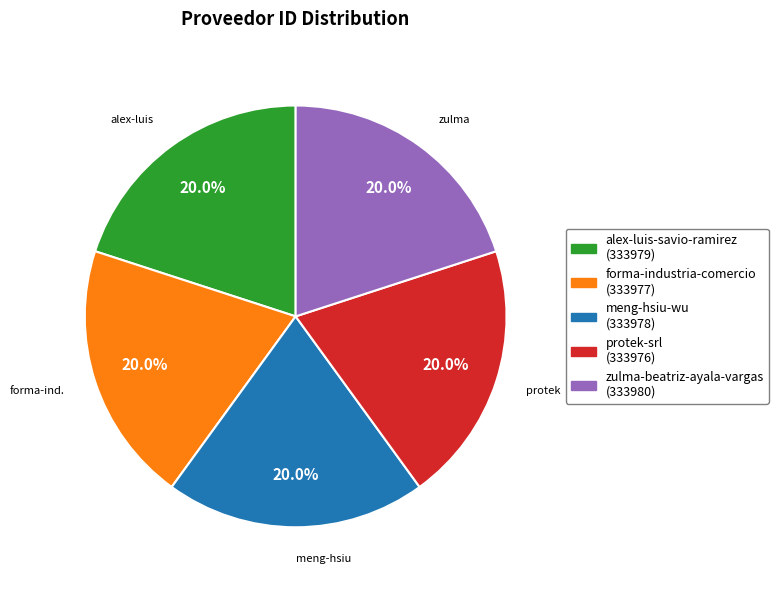

How much of the chart is everything except meng-hsiu-wu?

80.0%